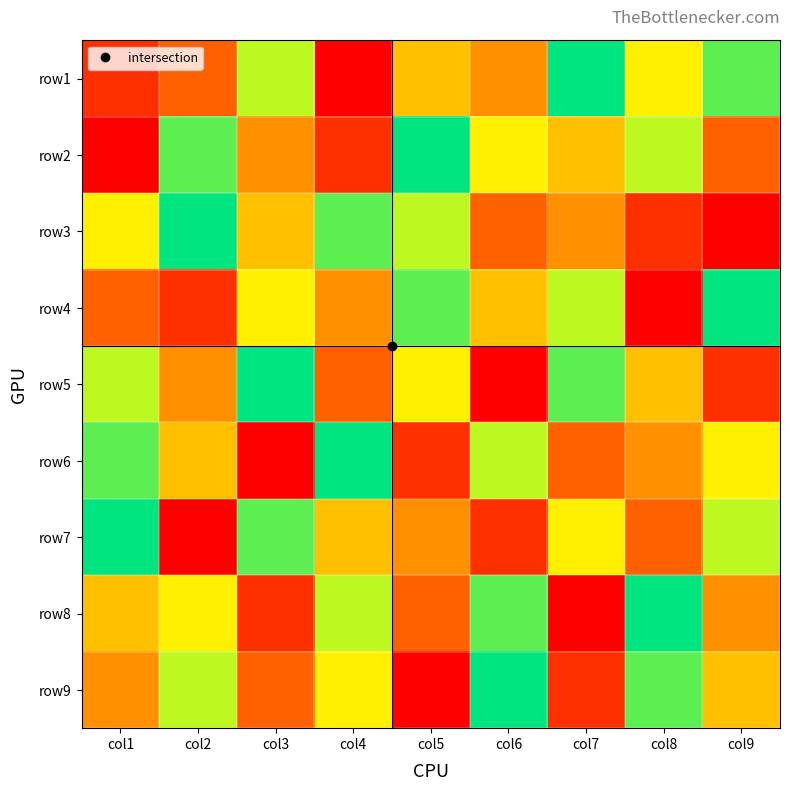

What is the total value across all series at col1?

45